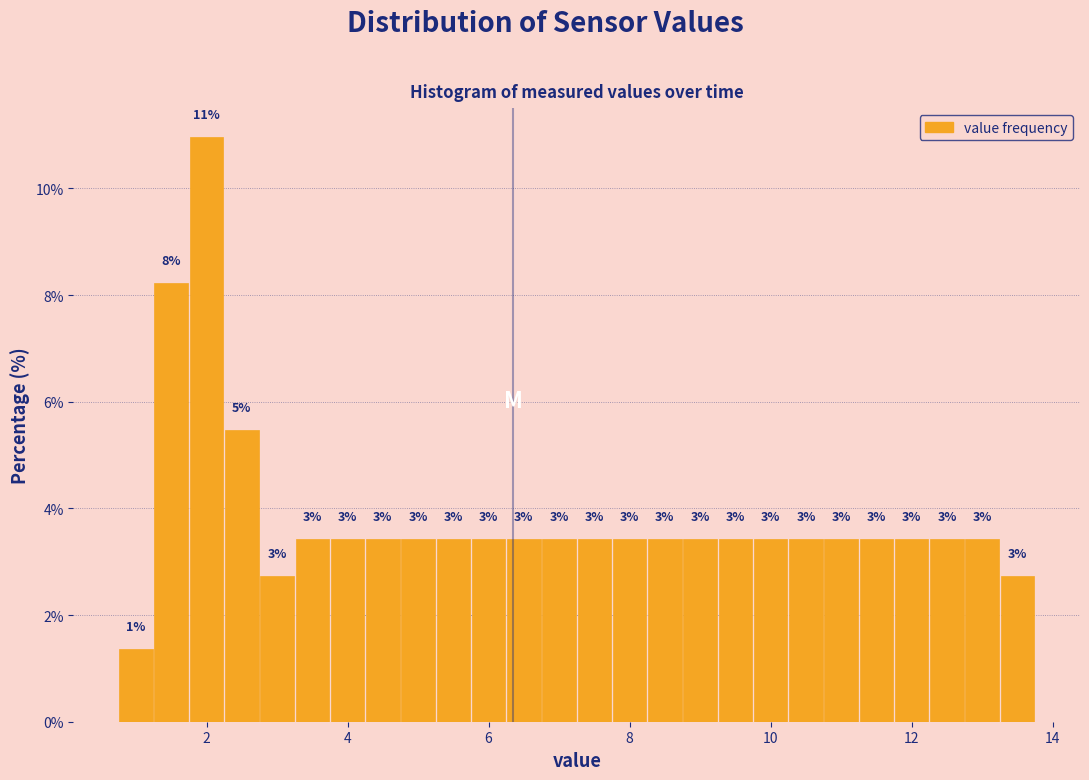

Read against the x-axis, roughly where is the centre of the tallest bar?

2.0